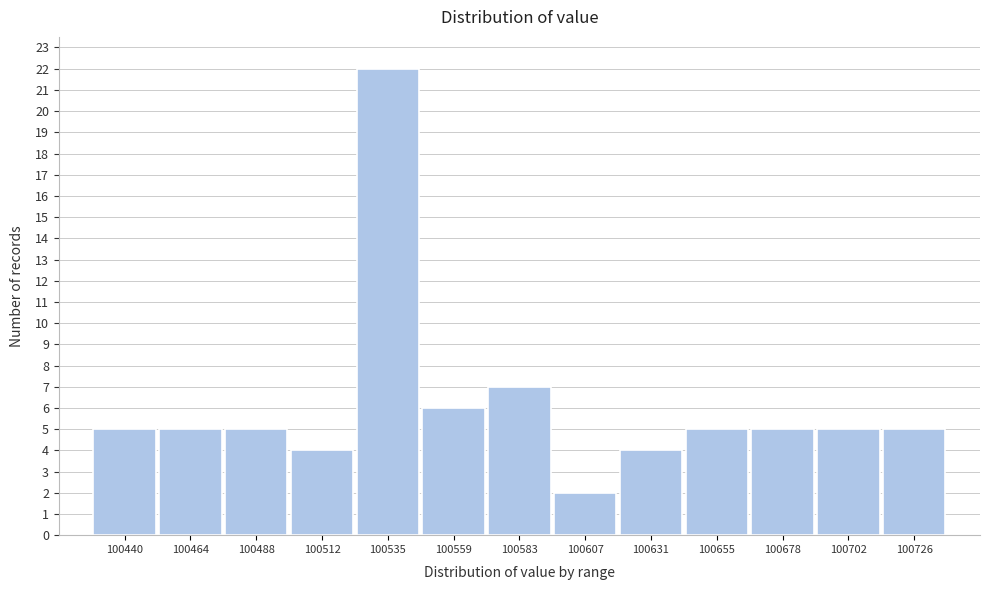

Reading left to right, list all the values displayed in this chart.

100440=5	100464=5	100488=5	100512=4	100535=22	100559=6	100583=7	100607=2	100631=4	100655=5	100678=5	100702=5	100726=5